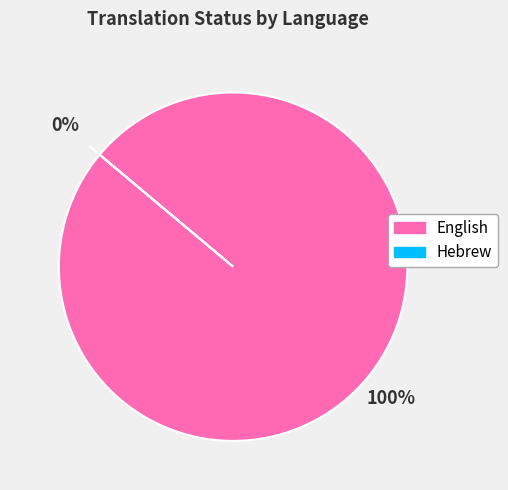

What is the majority slice?

English